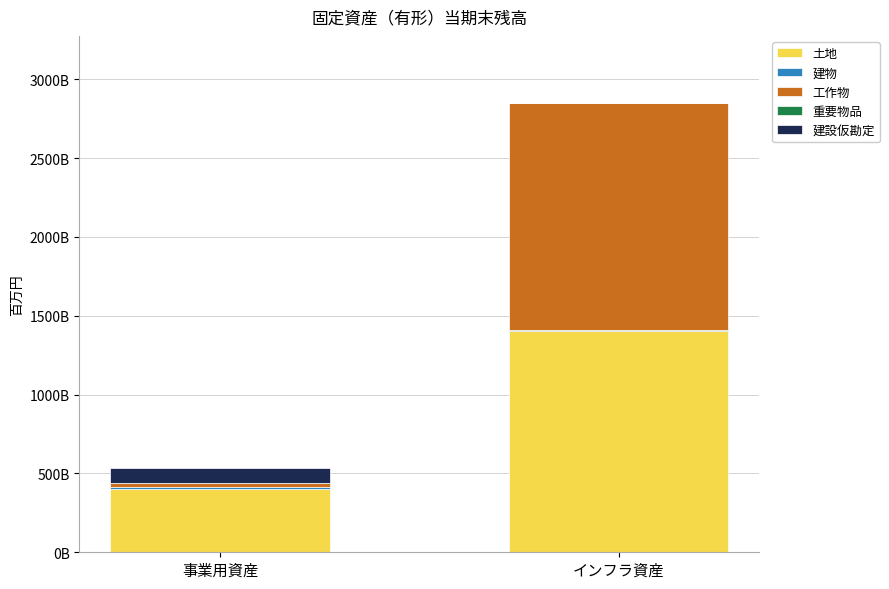

What is the label of the 1st bar from the left?

事業用資産